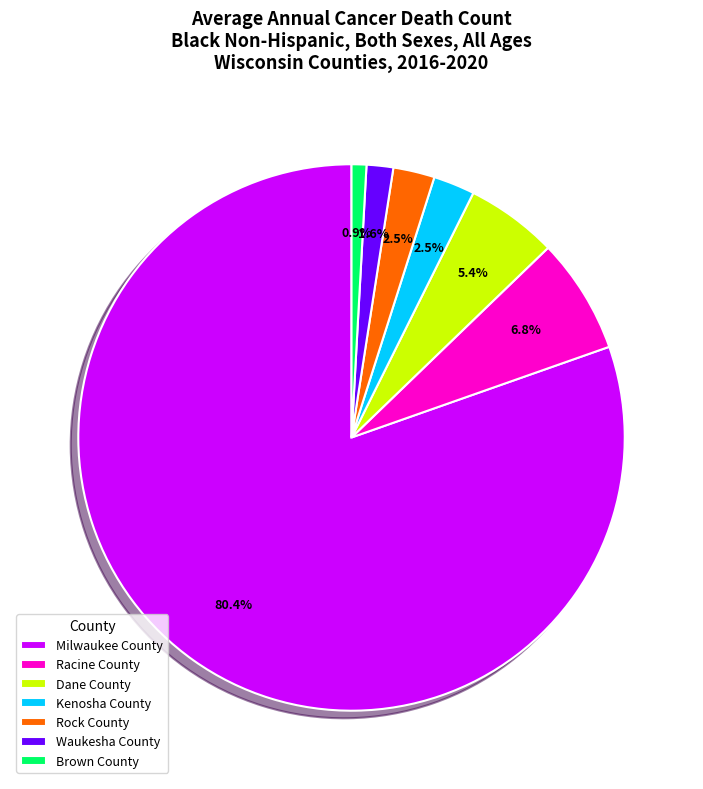

Between Racine County and Milwaukee County, which is larger?

Milwaukee County